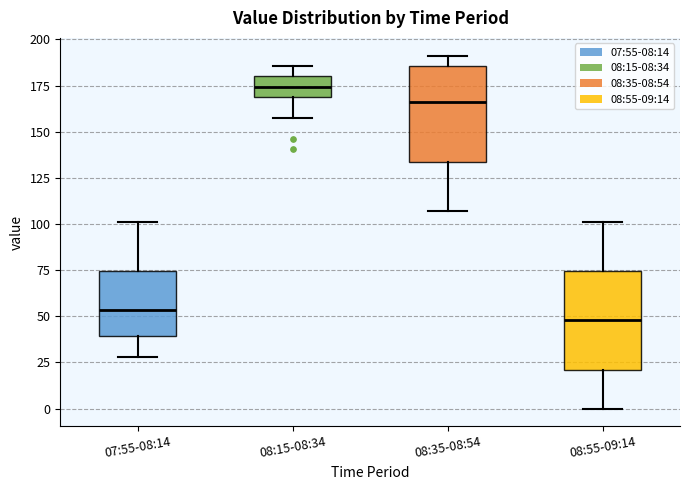

Where is the lower edge of the box for 08:55-09:14 on the y-axis? The values are not printed on the chart, so give them approximately, as read against the axis.

20